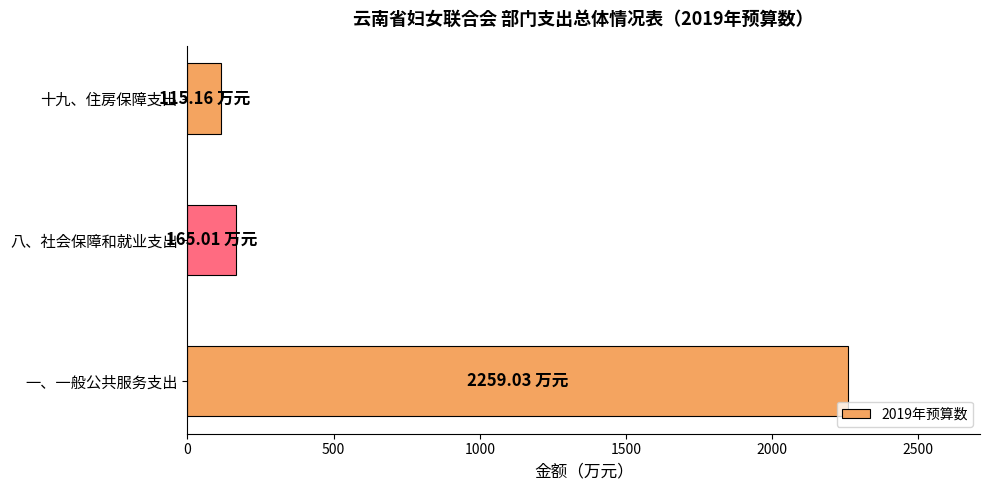

Between 一、一般公共服务支出 and 十九、住房保障支出, which is larger?

一、一般公共服务支出